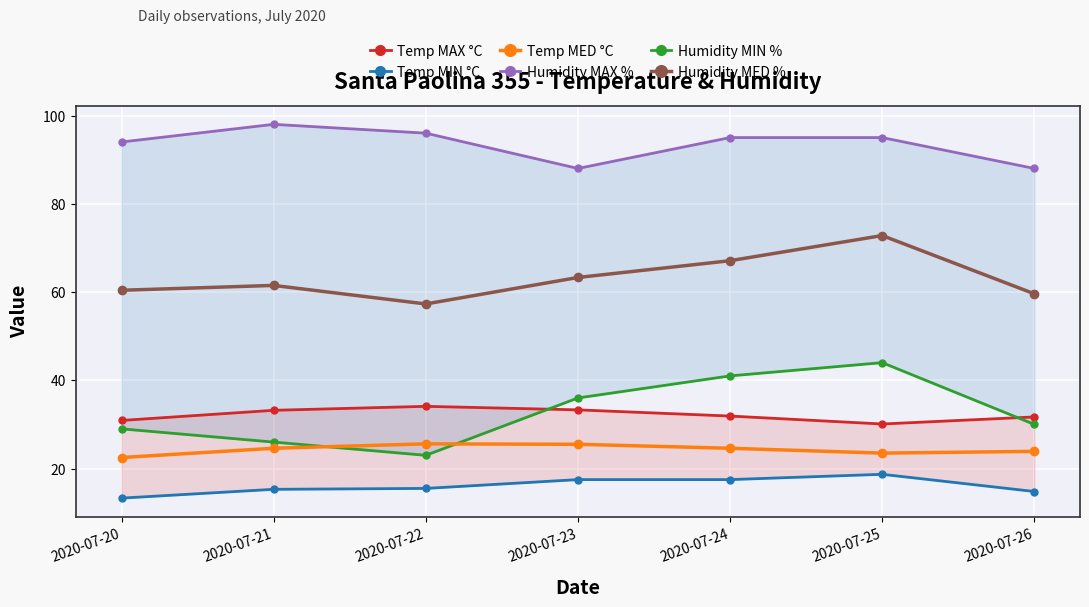

Rank the series at 2020-07-23 from highest to lowest value.

Humidity MAX %, Humidity MED %, Humidity MIN %, Temp MAX °C, Temp MED °C, Temp MIN °C